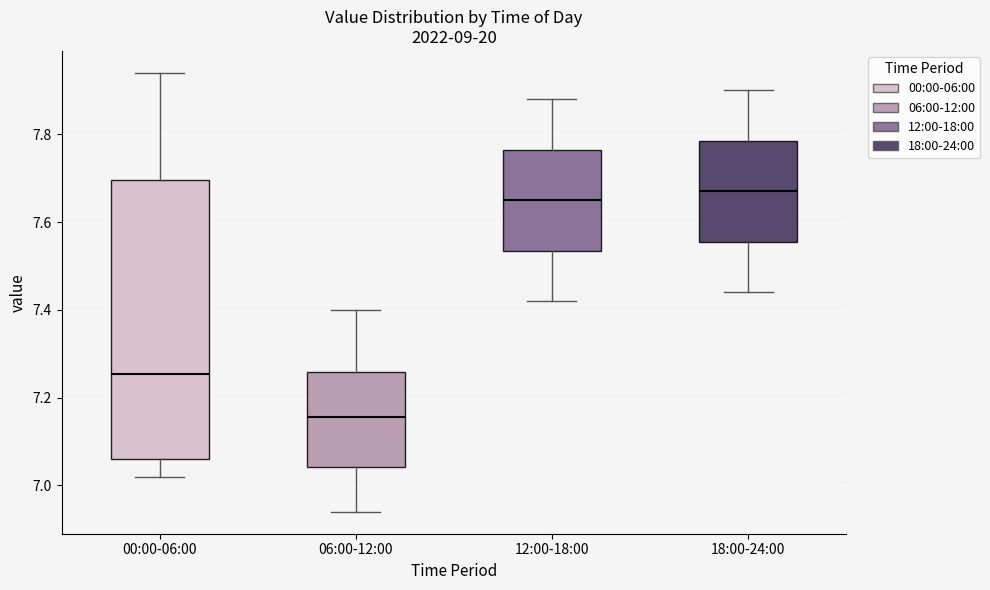

Which box is the tallest, from its lower edge to its upper edge?

00:00-06:00